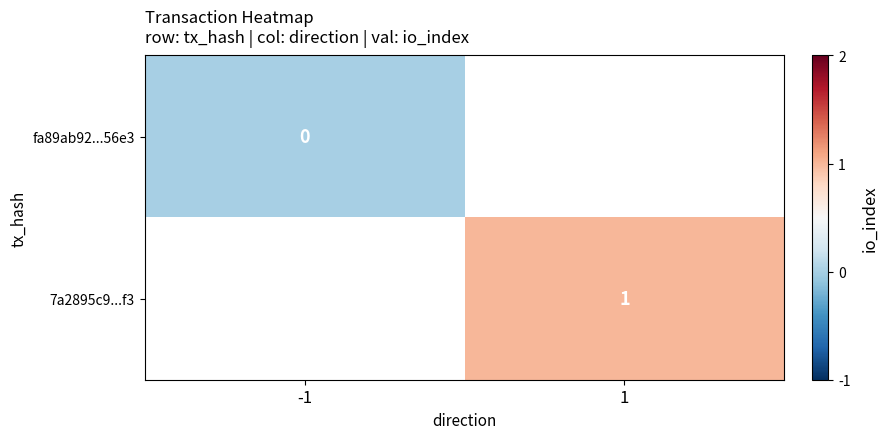

Is the value of 7a2895c9...f3 at 1 greater than the value of fa89ab92...56e3 at 1?

No